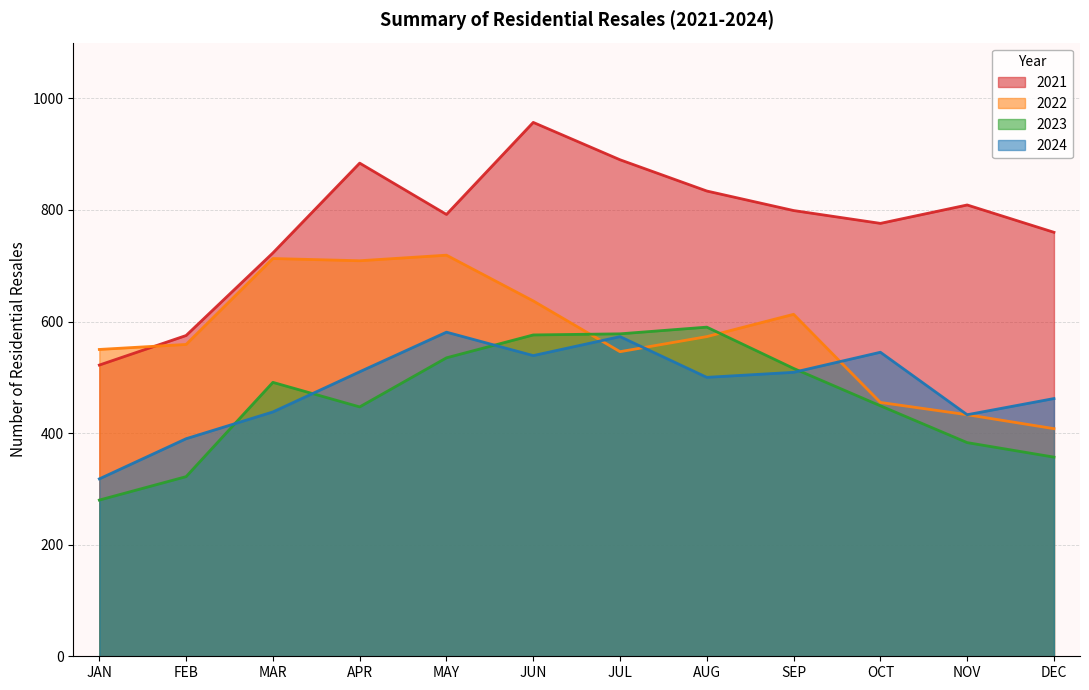

What is the maximum value shown in the chart?

957